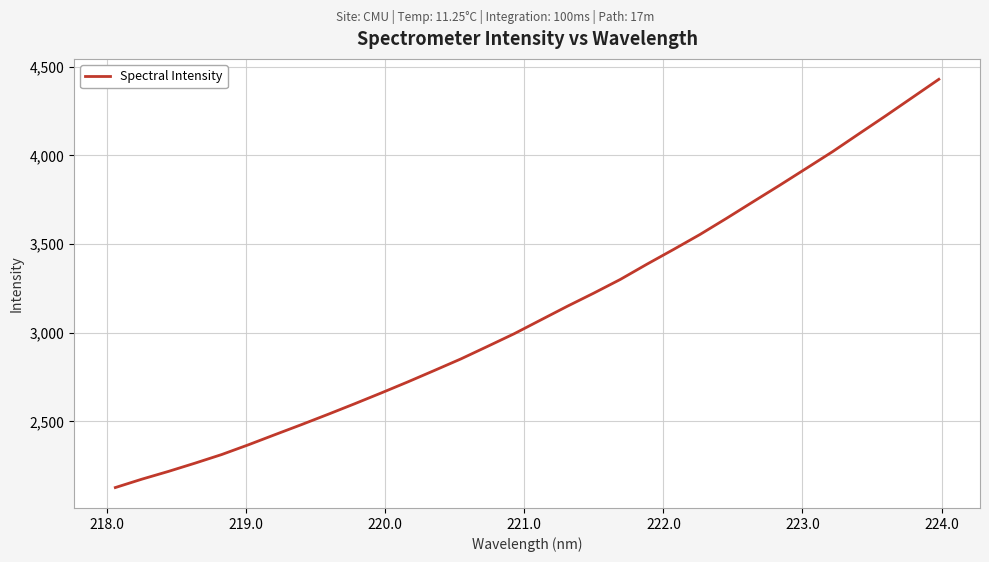

What is the greatest value displayed?

4428.3